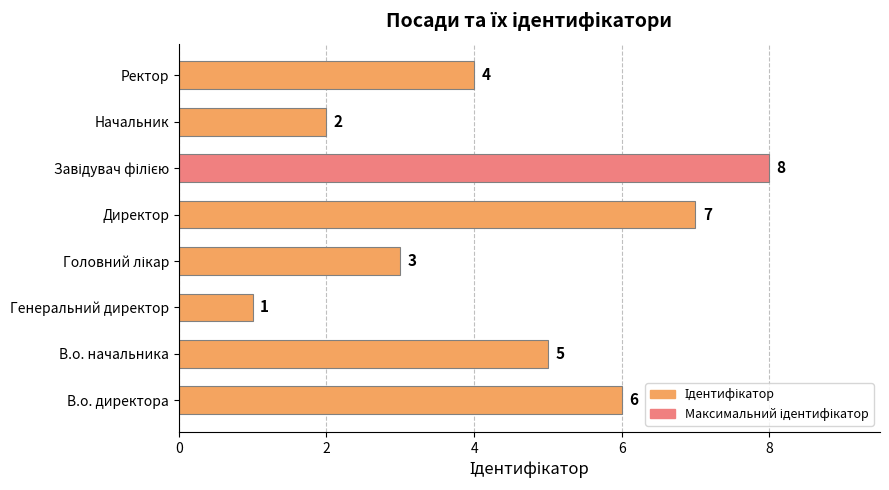

What is the approximate value at Ректор?

4